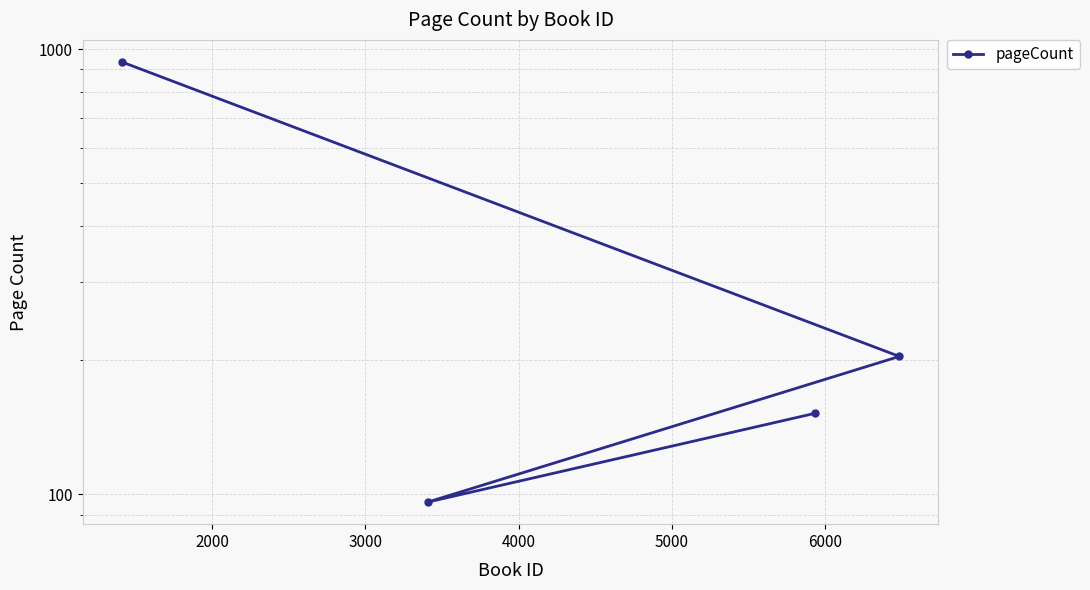

Reading right to left, list all the values displayed in this chart.

152	96	204	936